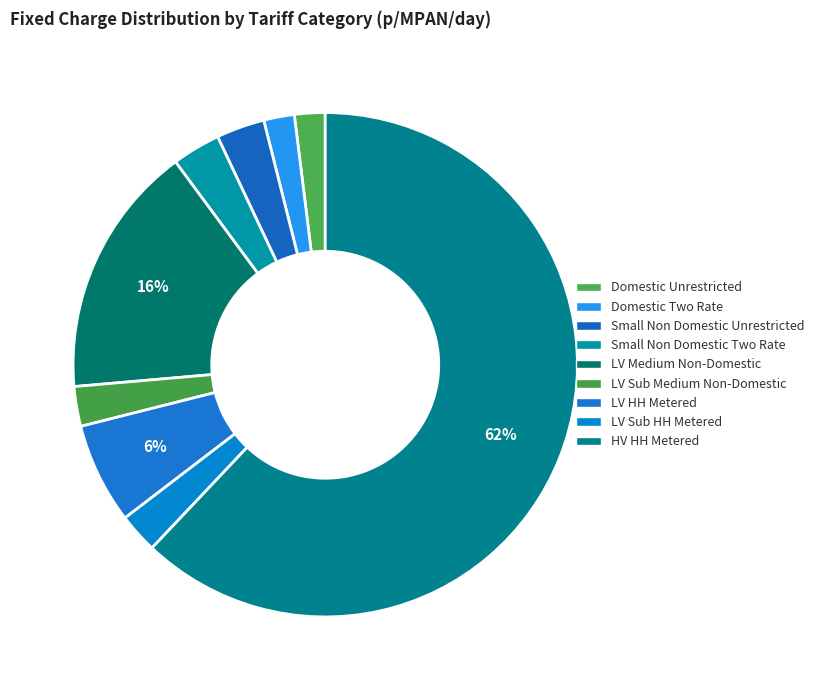

How many segments does this pie chart have?

9